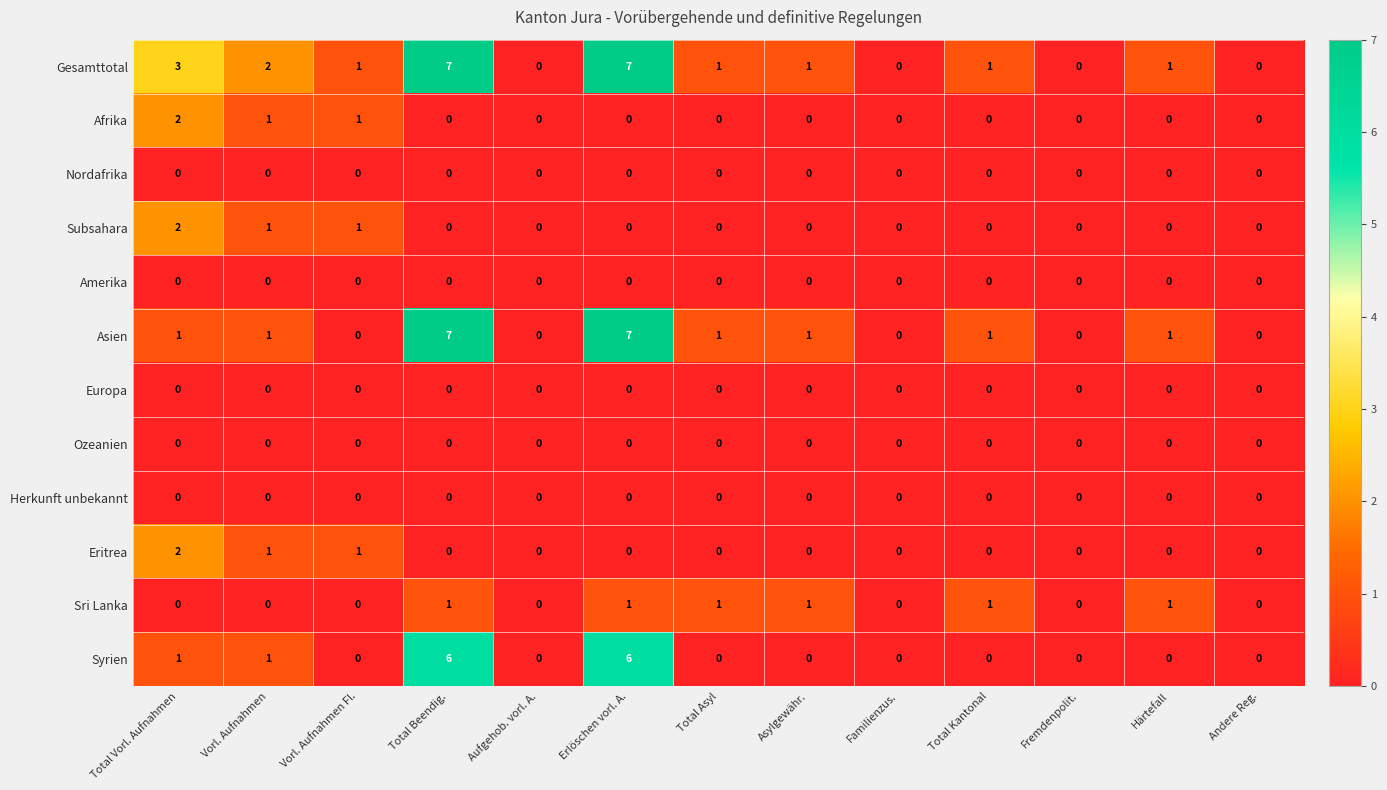

What is the difference between the highest and lowest values at Erlöschen vorl. A.?

7